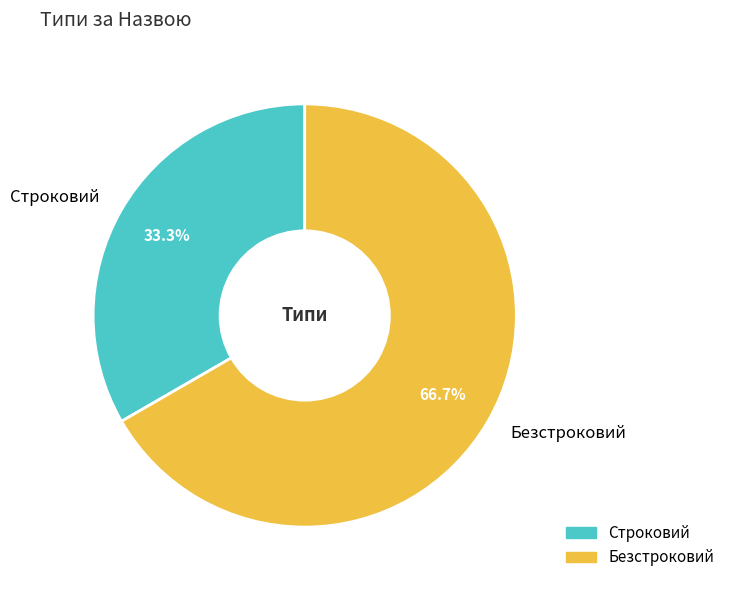

Rank the categories by value from lowest to highest.

Строковий, Безстроковий